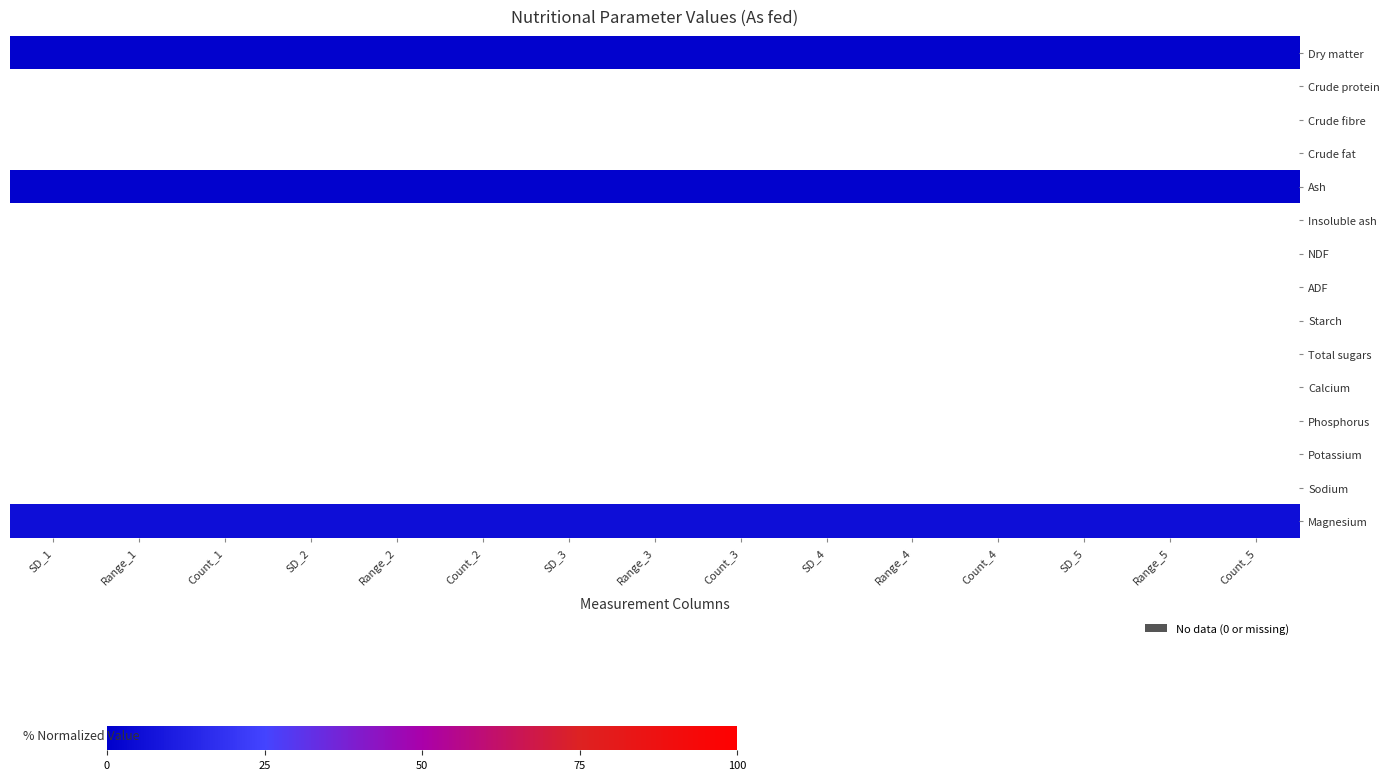

How many distinct data groups are displayed?

15